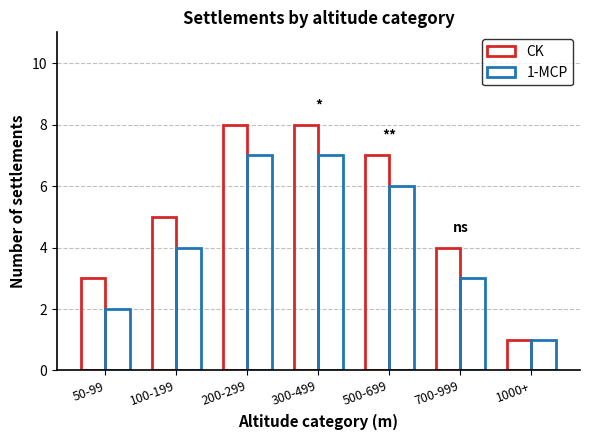

What is the difference between the highest and lowest values at 200-299?

1